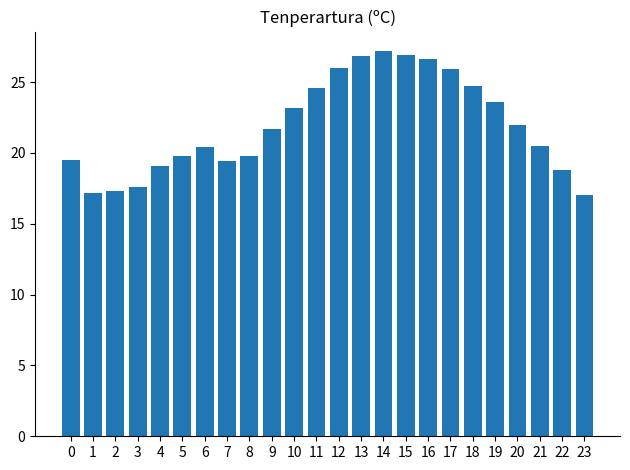

Count the number of data series in this chart.

1